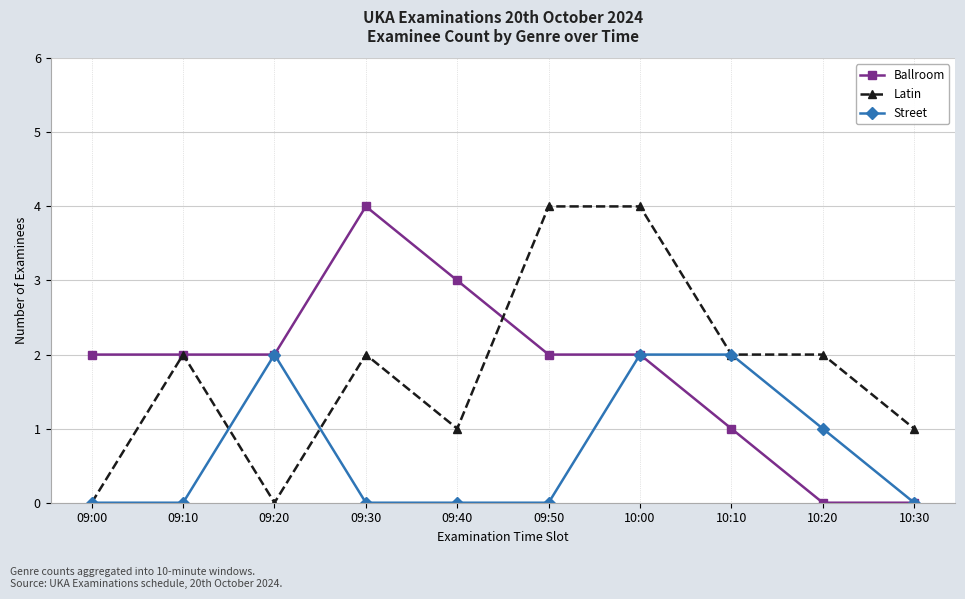

Rank the series at 09:30 from lowest to highest value.

Street, Latin, Ballroom